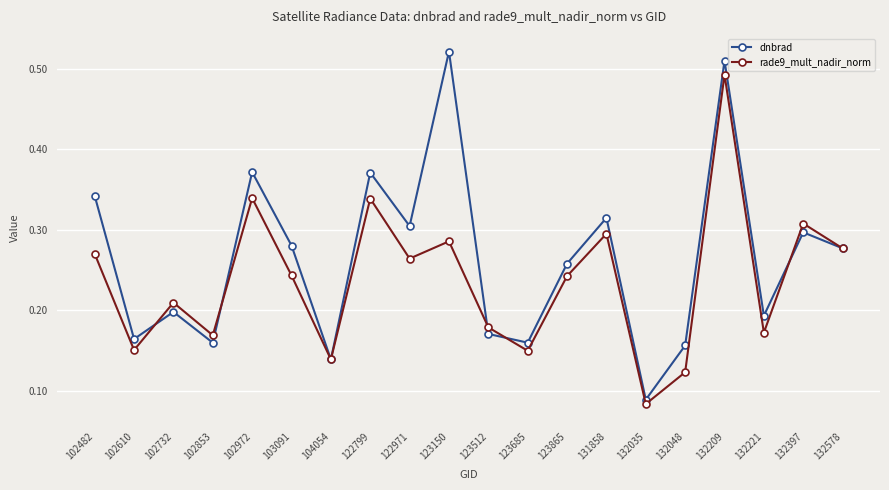

Where is the first local maximum for rade9_mult_nadir_norm?

102732